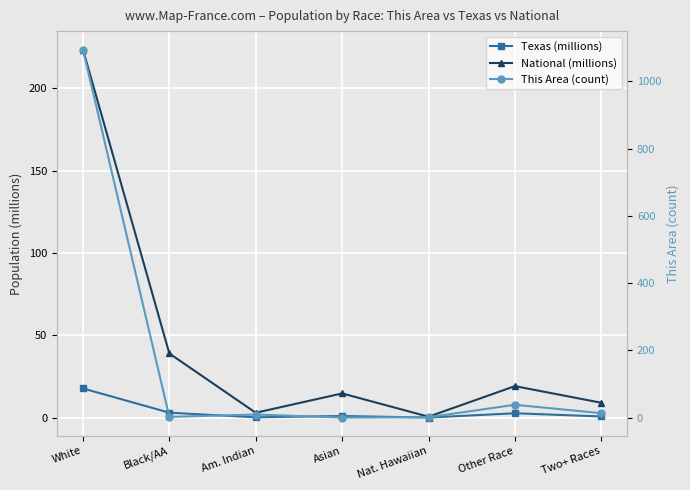

What are all the series names shown in the legend?

Texas (millions), National (millions), This Area (count)